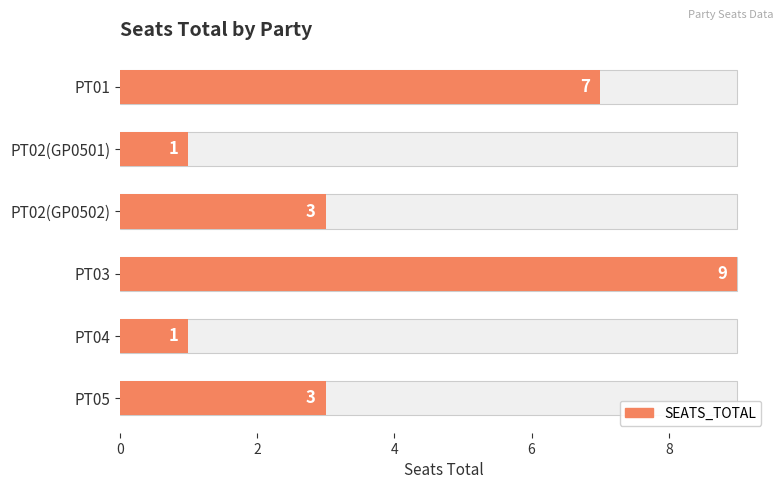

What is the average value?

4